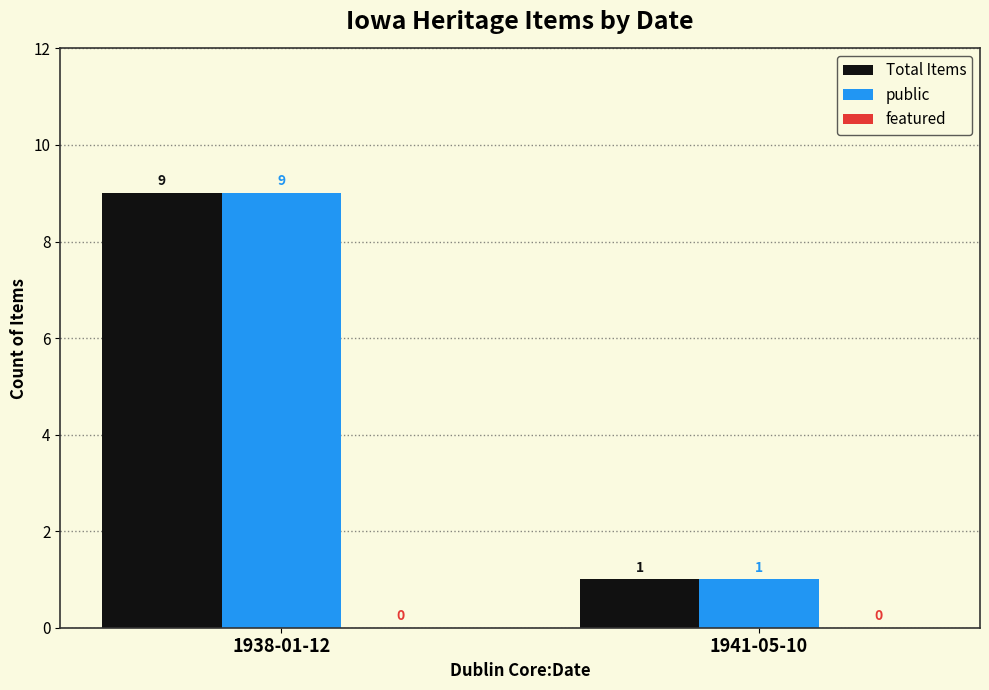

What value does the public series have at 1938-01-12?

9